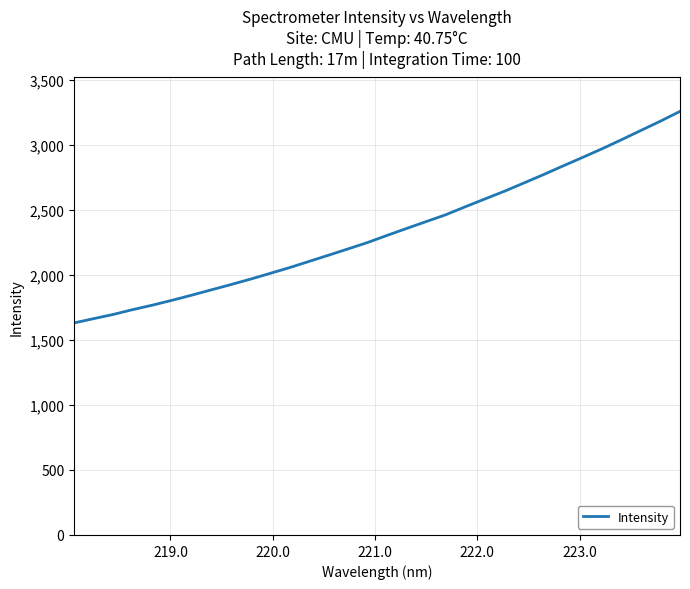

What is the sum of all values?

74691.8